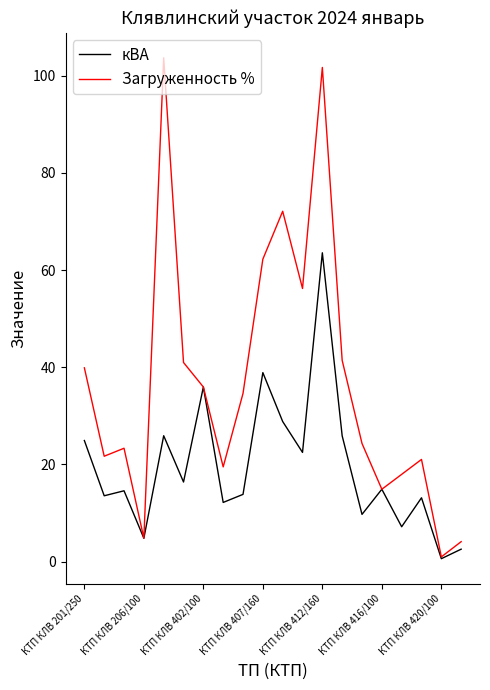

Which series has the widest spread of values?

Загруженность %